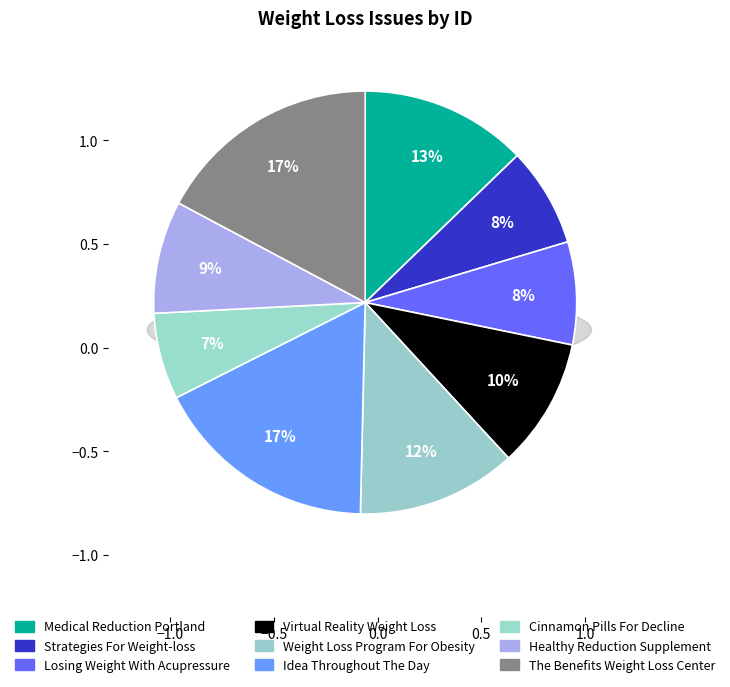

To the nearest percent, what percentage of the pie is Cinnamon Pills For Decline?

7%